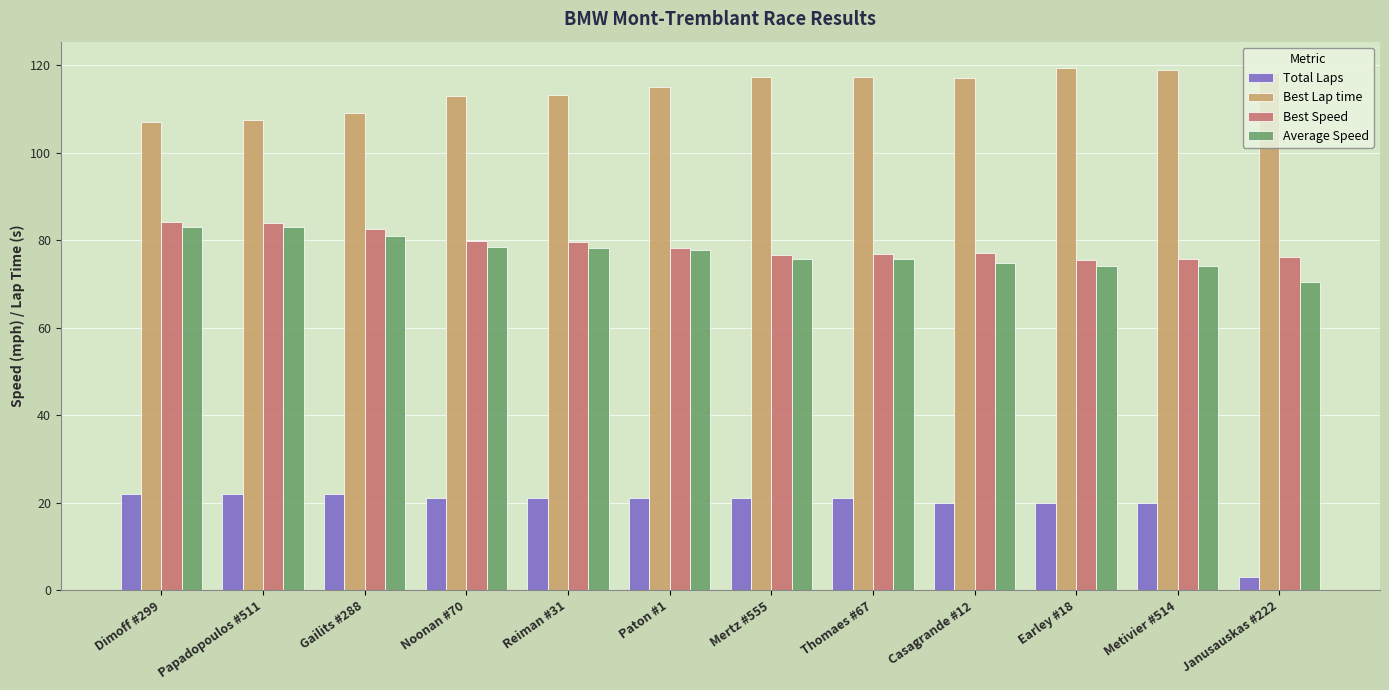

Is it true that Best Speed equals 126.6 at Gailits #288?

False